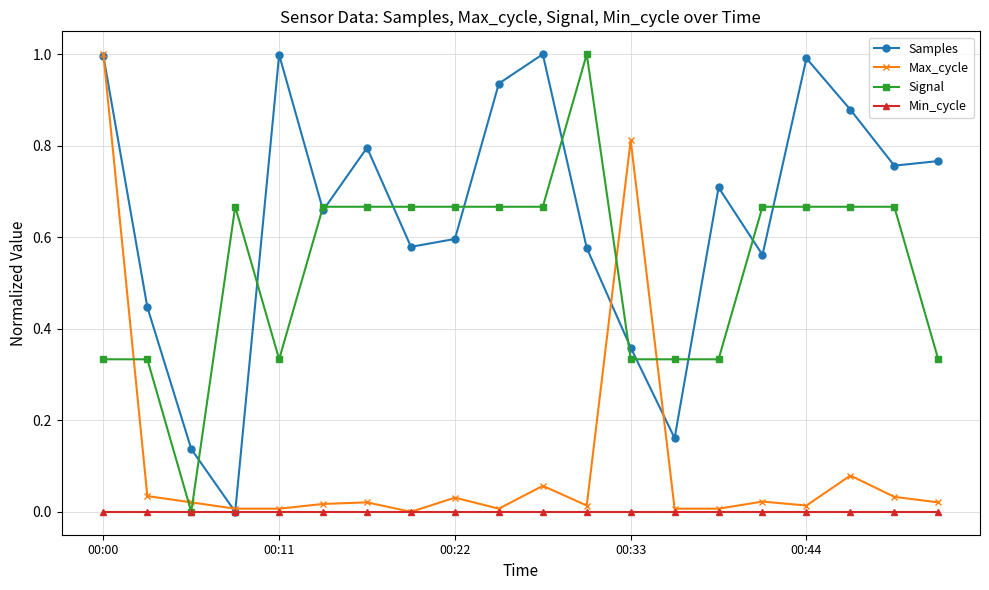

What is the greatest value displayed?

1.0